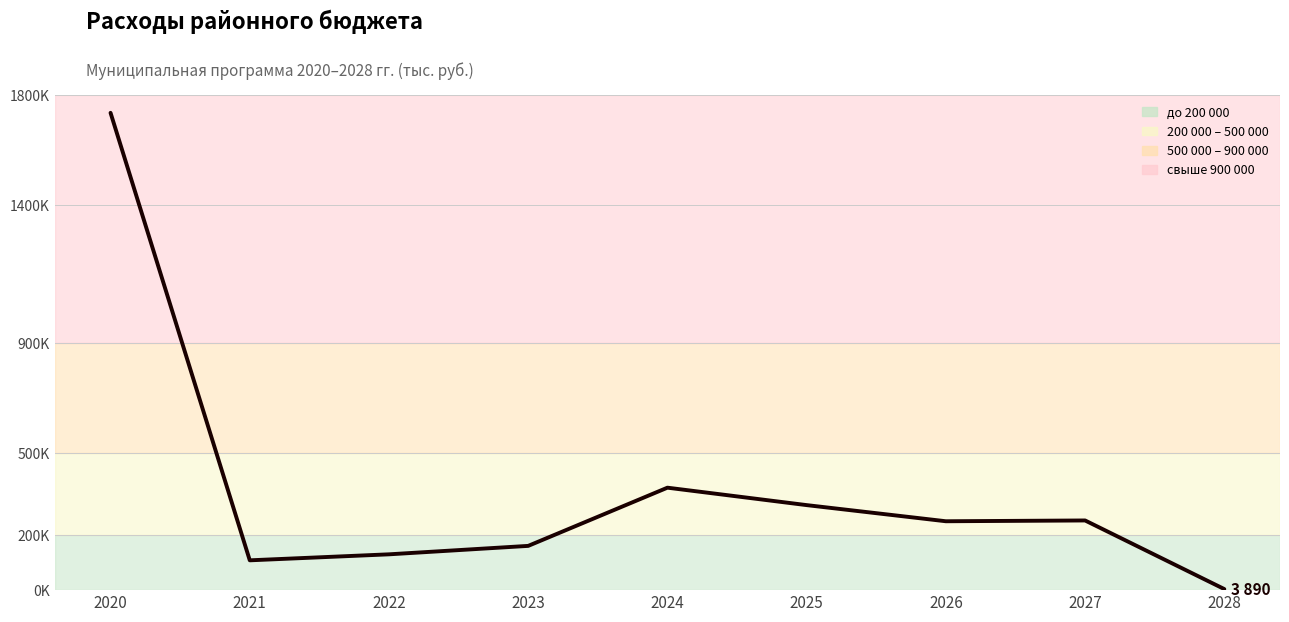

What is the difference between the maximum and minimum values?

1731310.2